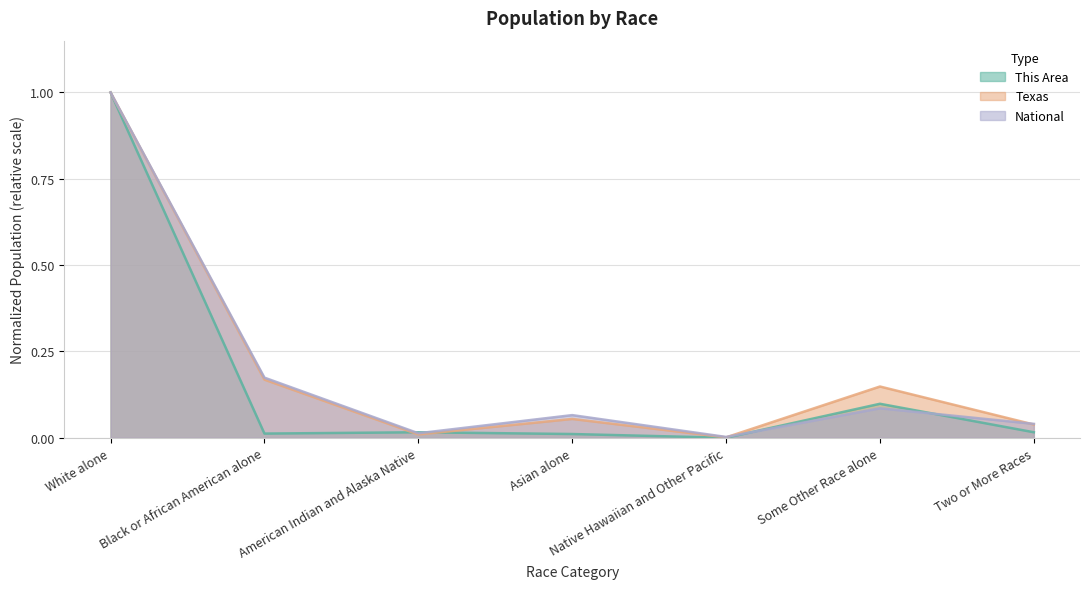

What is the average value of the National series?

0.2